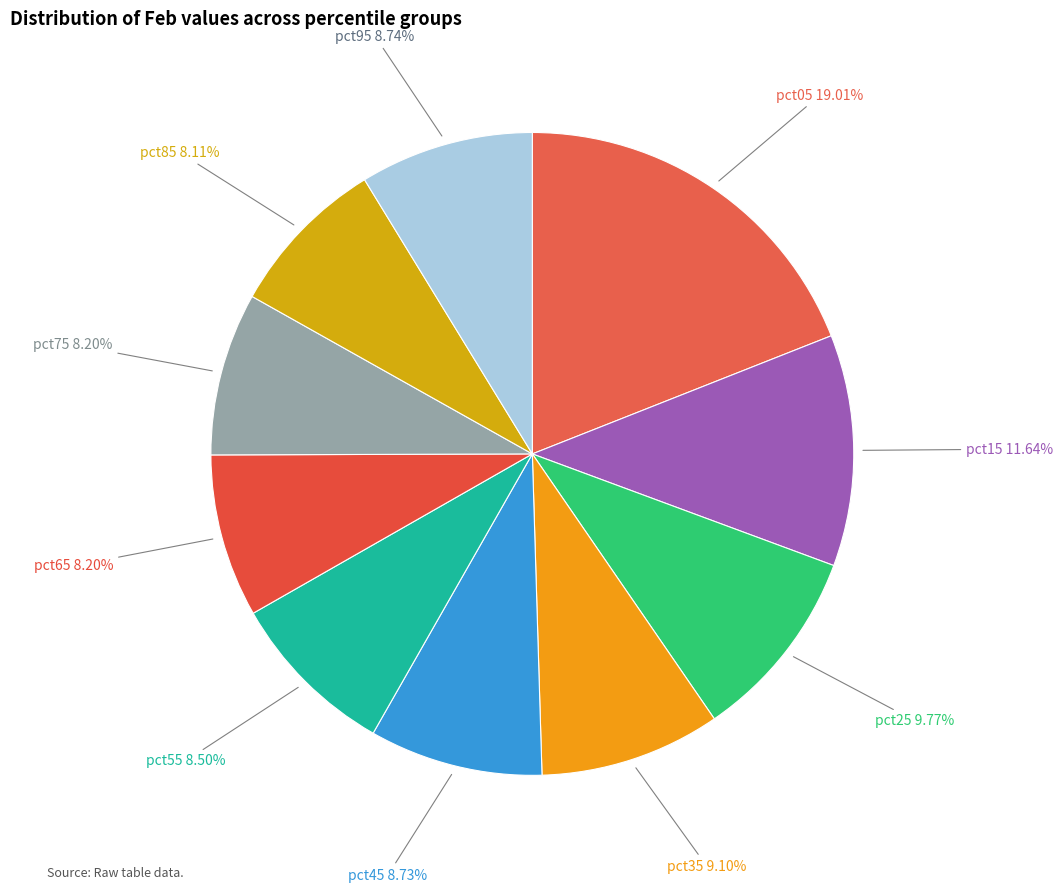

What percentage is NOT represented by pct05?

81.0%